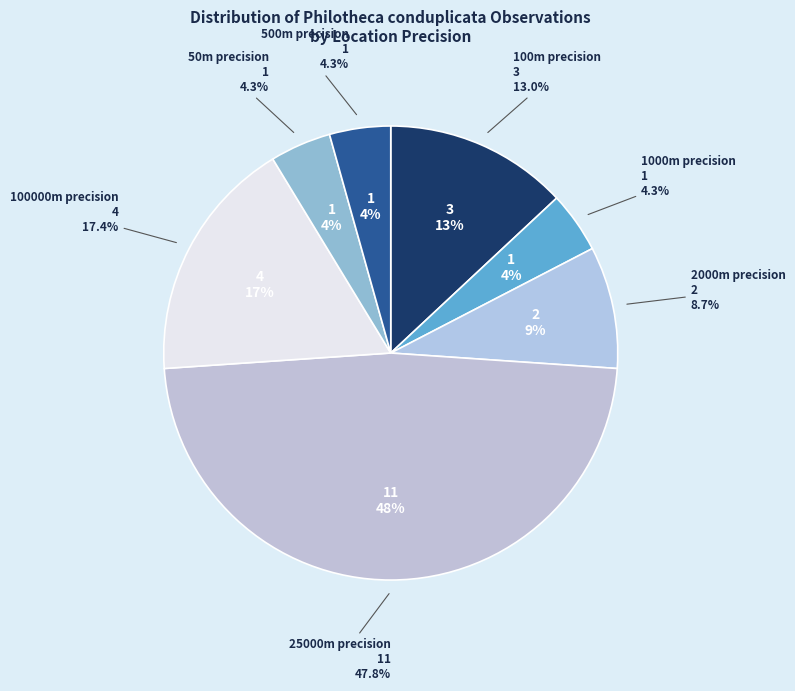

Is <UNNAMED> the majority of the pie?

No